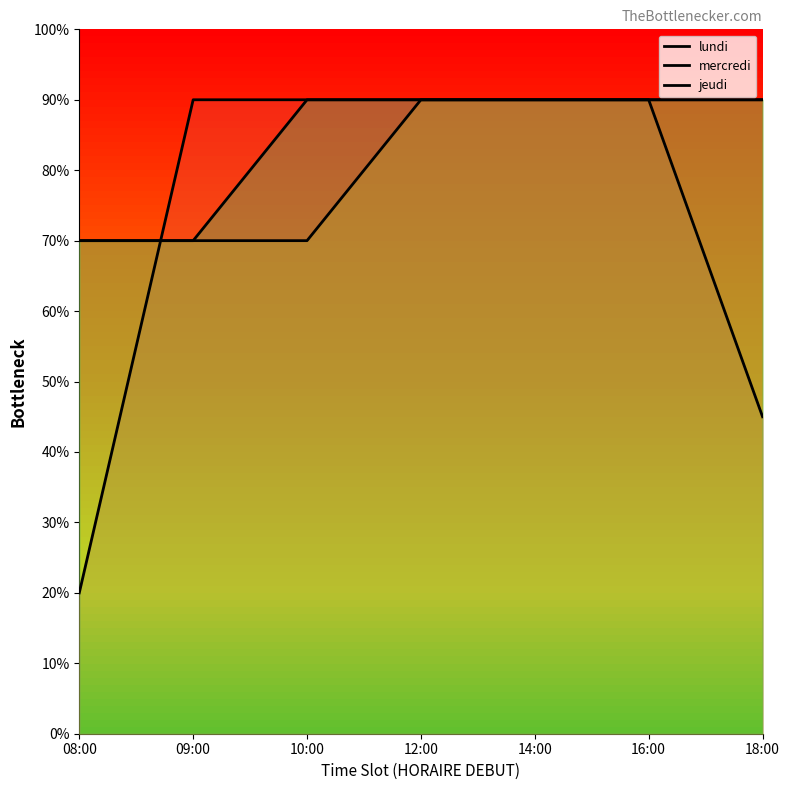

How many distinct data groups are displayed?

3